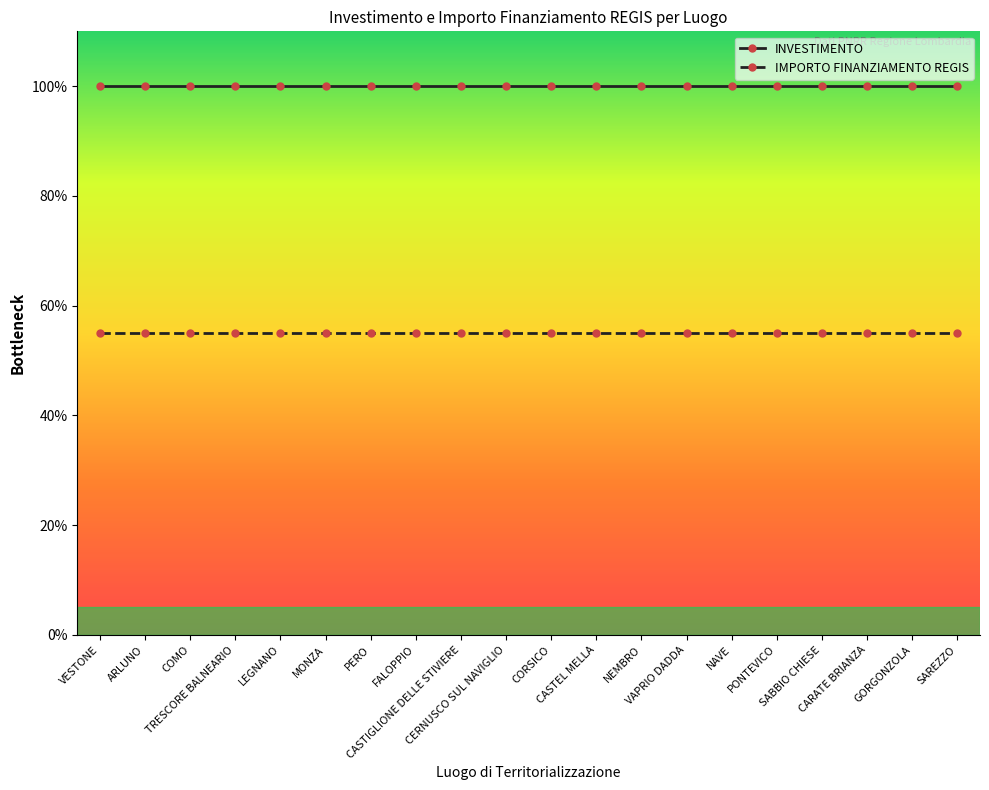

Is it true that INVESTIMENTO equals 100 at NAVE?

True